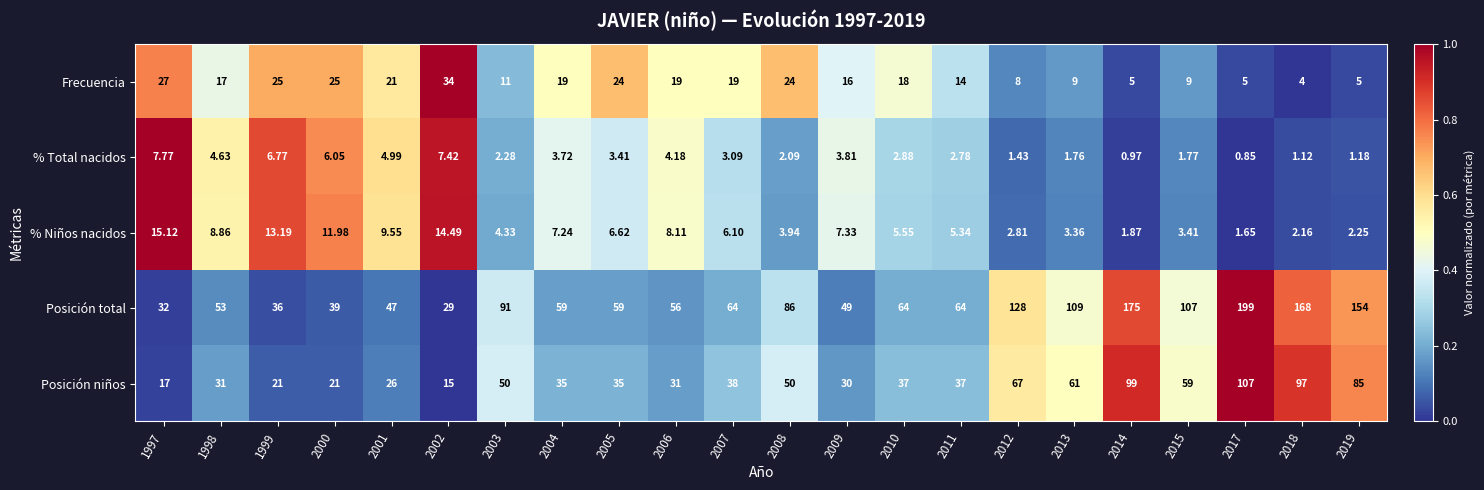

Which series has the largest total across all categories?

Posición total